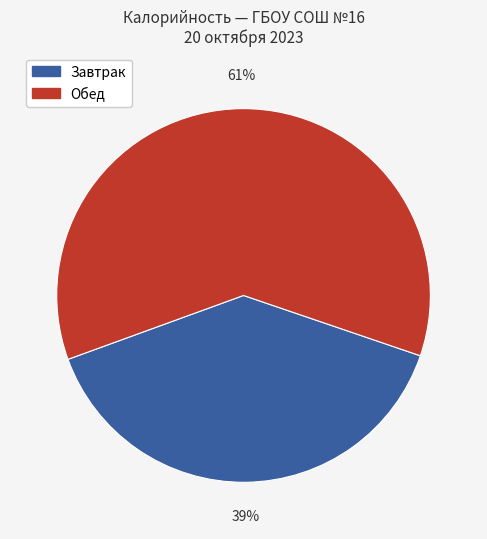

Is there a majority slice in this chart?

Yes